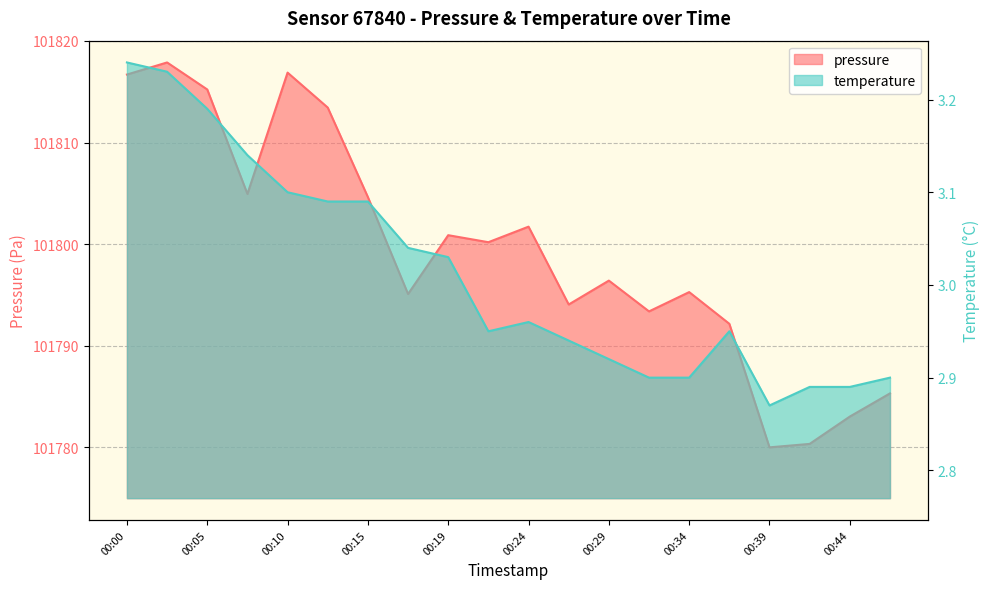

How many lines are shown in the chart?

2